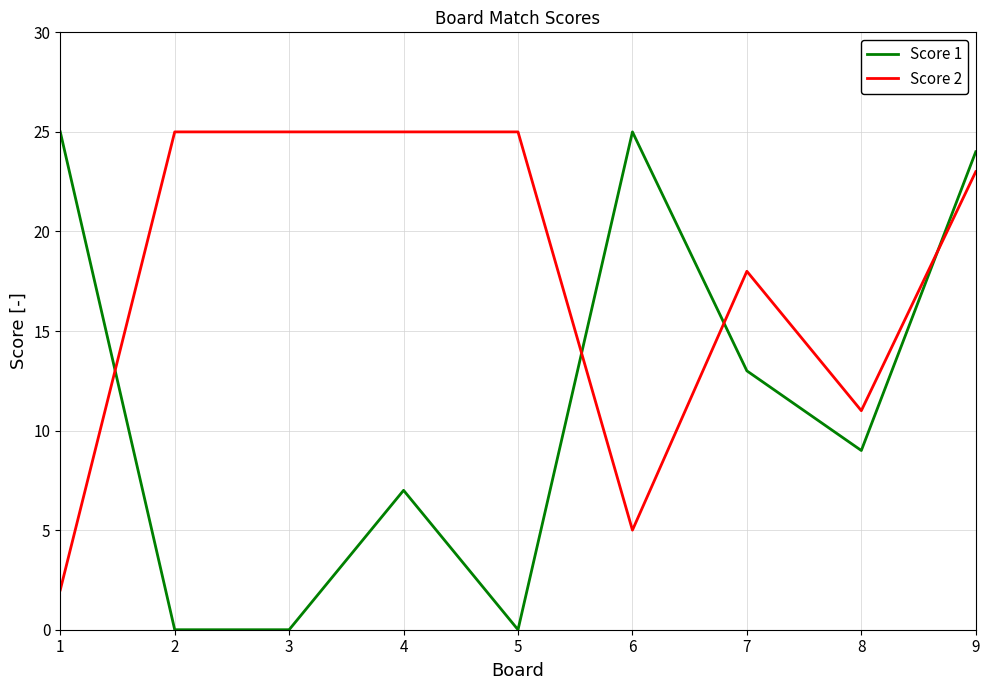

Is this an area chart (filled region under the line)?

No